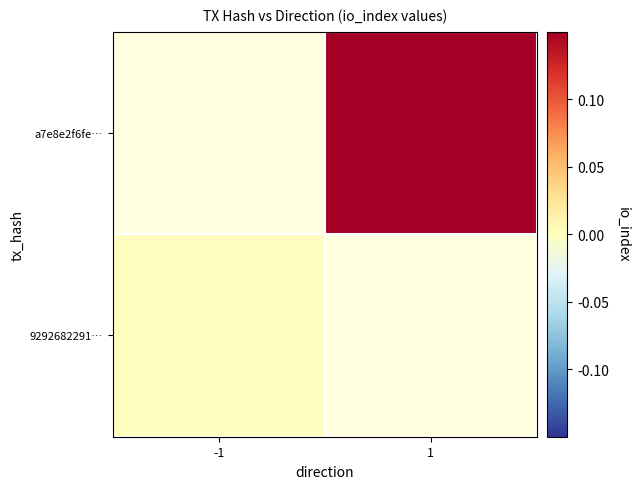

Rank the series by their maximum value, from highest to lowest.

9292682291…, a7e8e2f6fe…